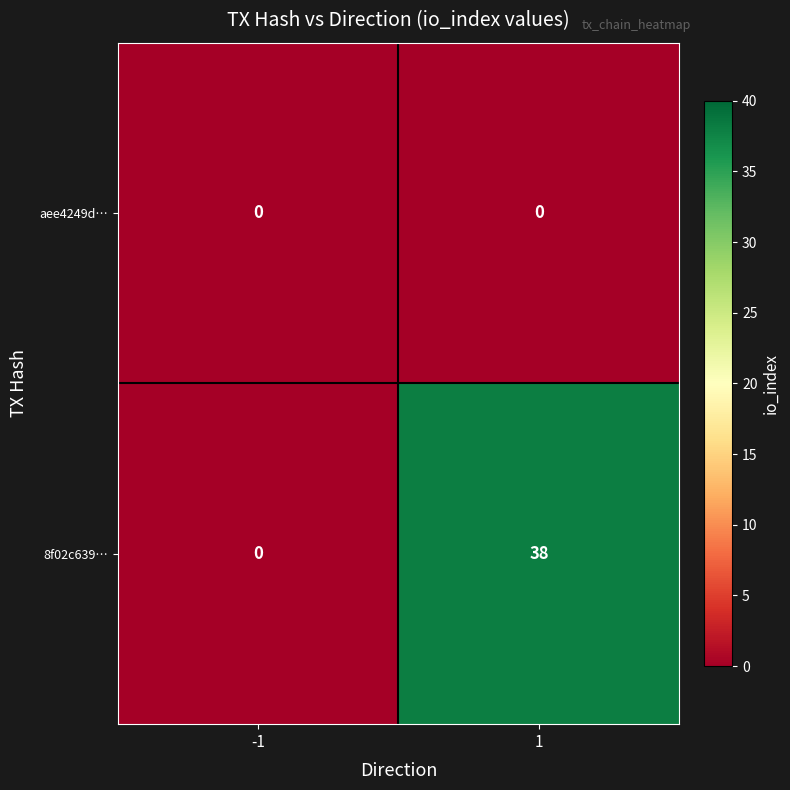

What is the sum of all 8f02c639… values?

38